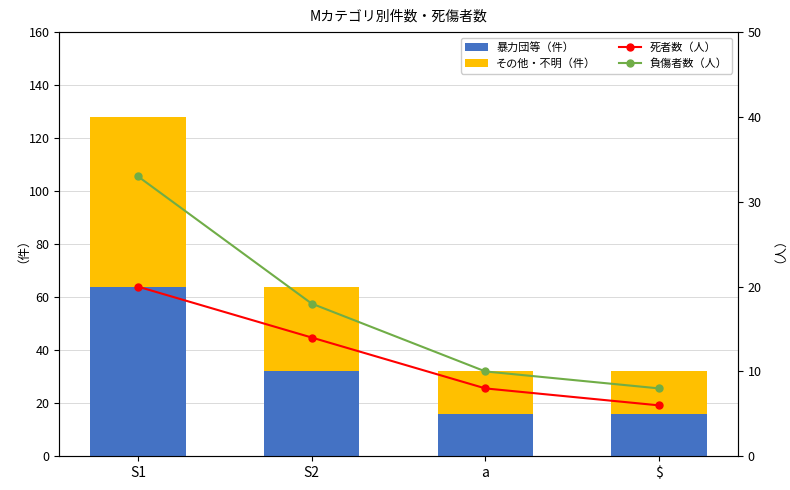

What is the average value of the 暴力団等（件） series?

32